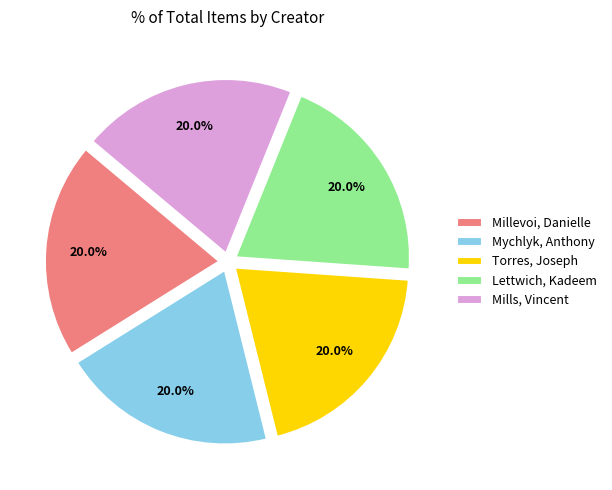

To the nearest percent, what is the combined percentage of Millevoi, Danielle and Lettwich, Kadeem?

40%